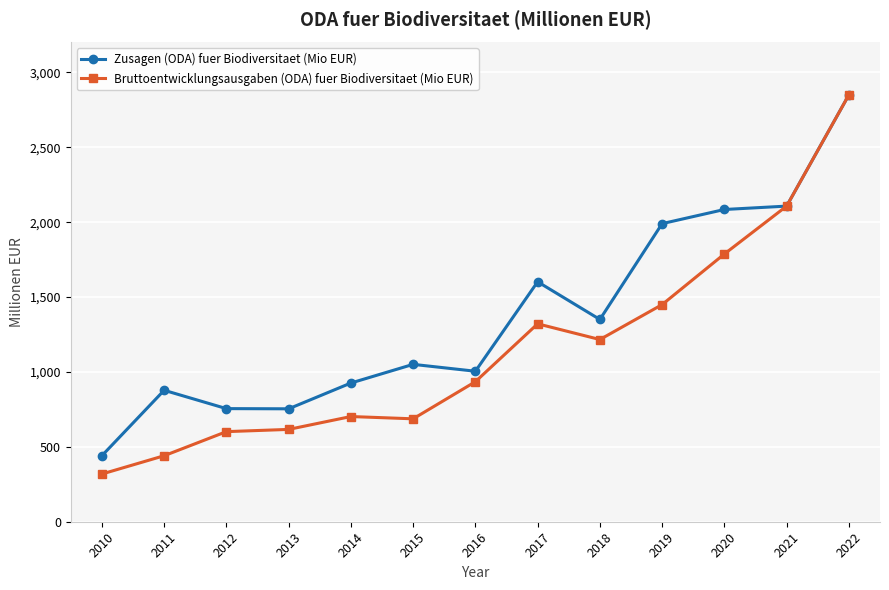

What is the value of the Zusagen (ODA) fuer Biodiversitaet (Mio EUR) point at the 5th from the left?

926.2